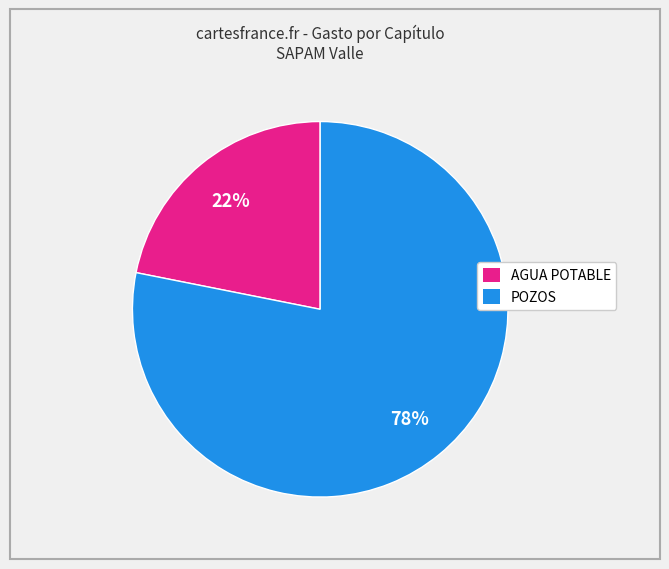

To the nearest percent, what is the difference between the largest and smallest slice percentages?

56%